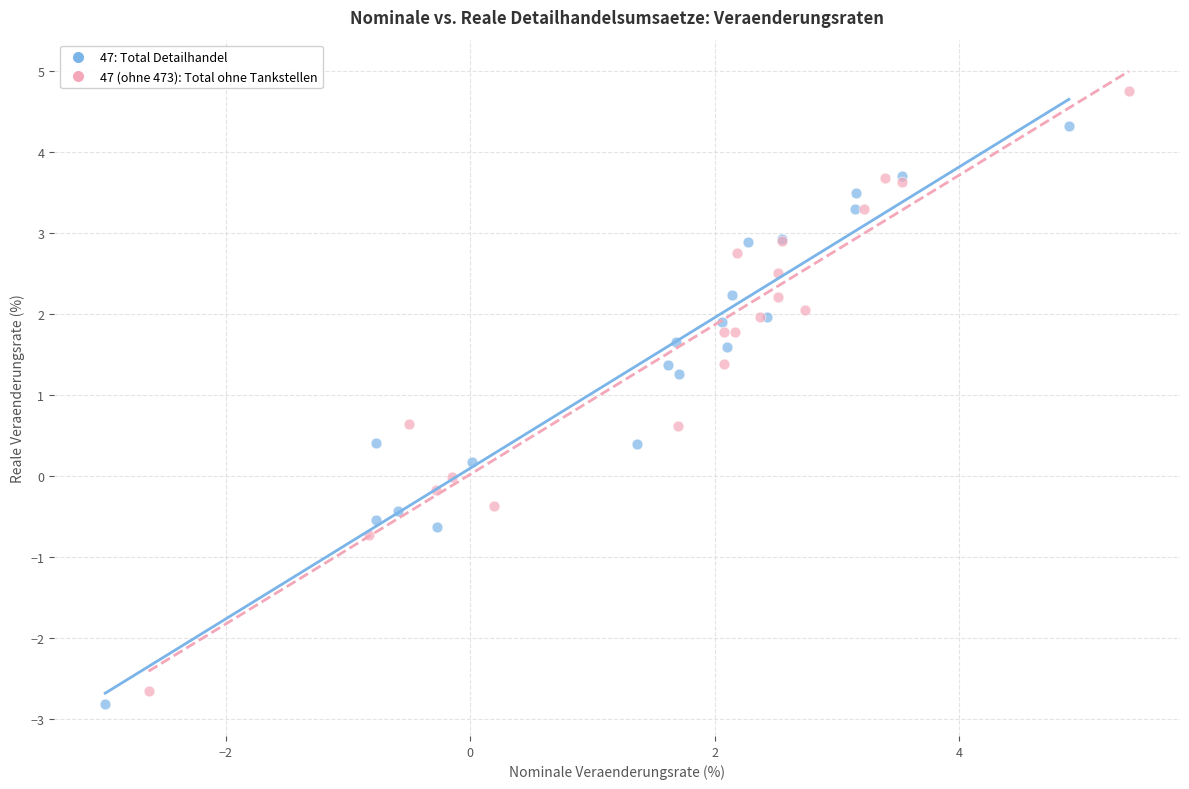

Which series has the widest spread of Y values?

47 (ohne 473): Total ohne Tankstellen